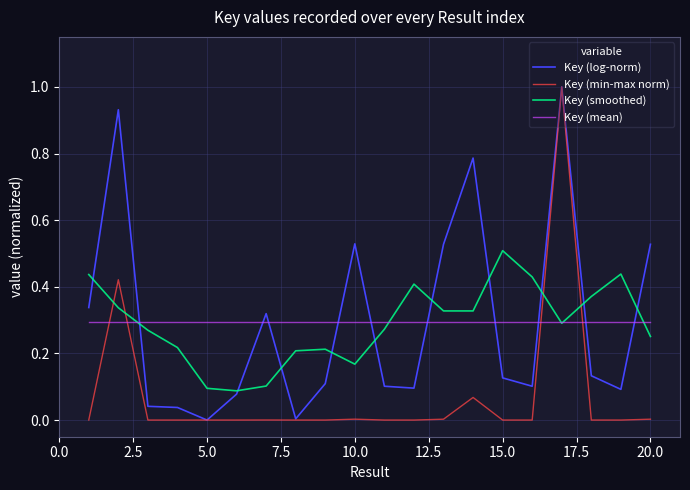

True or false: Key (min-max norm) and Key (smoothed) cross at least once.

True